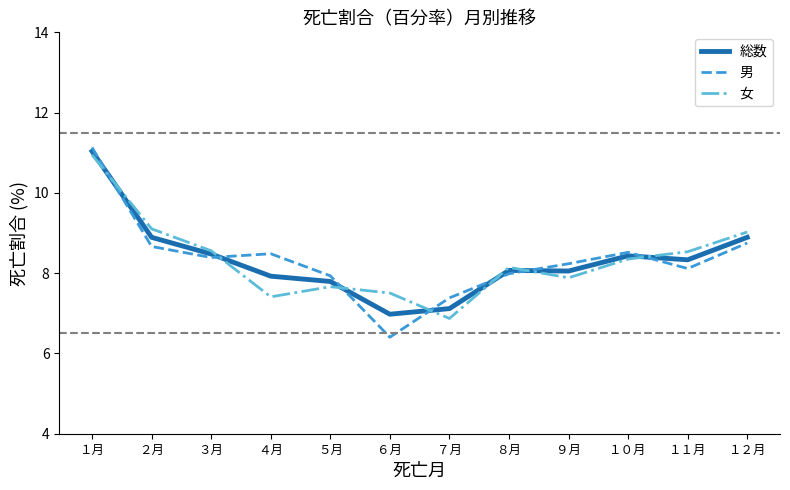

At ５月, list the series in order from largest to smallest.

男, 総数, 女